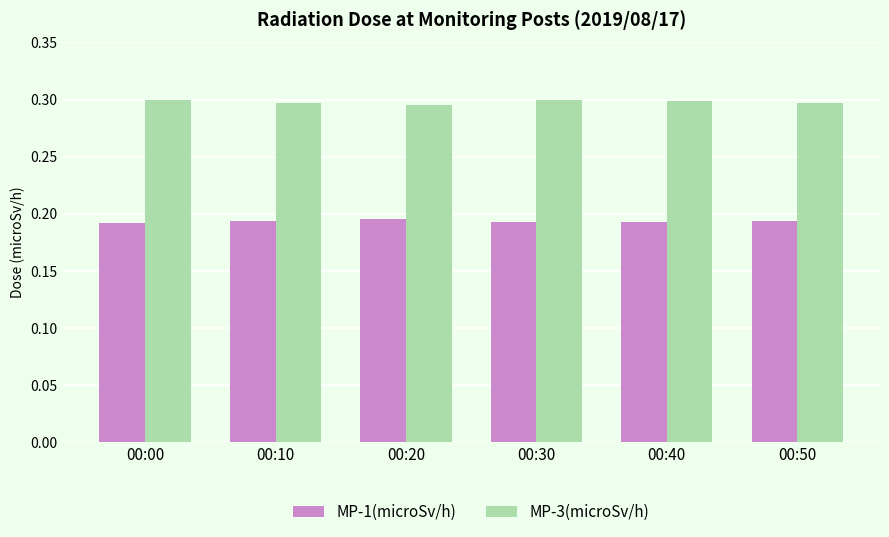

Is the value of MP-1(microSv/h) at 00:00 greater than the value of MP-3(microSv/h) at 00:20?

No